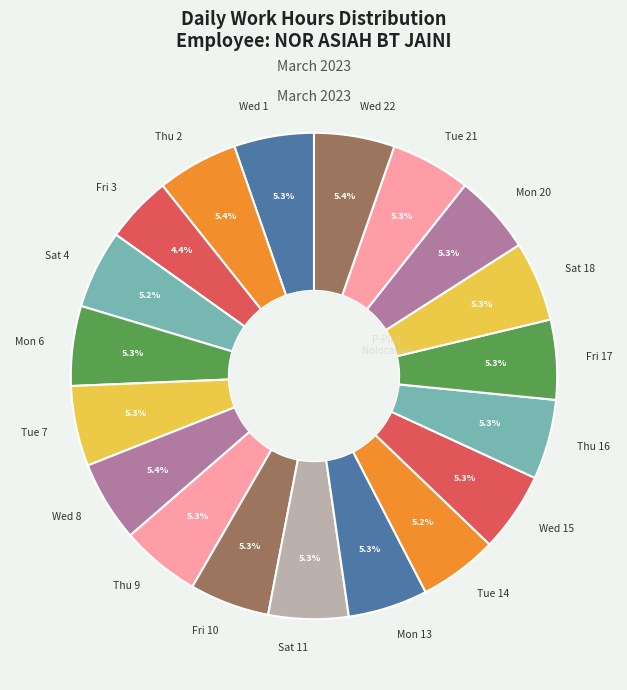

The Mon 13 slice represents 20% of the pie. True or false?

False